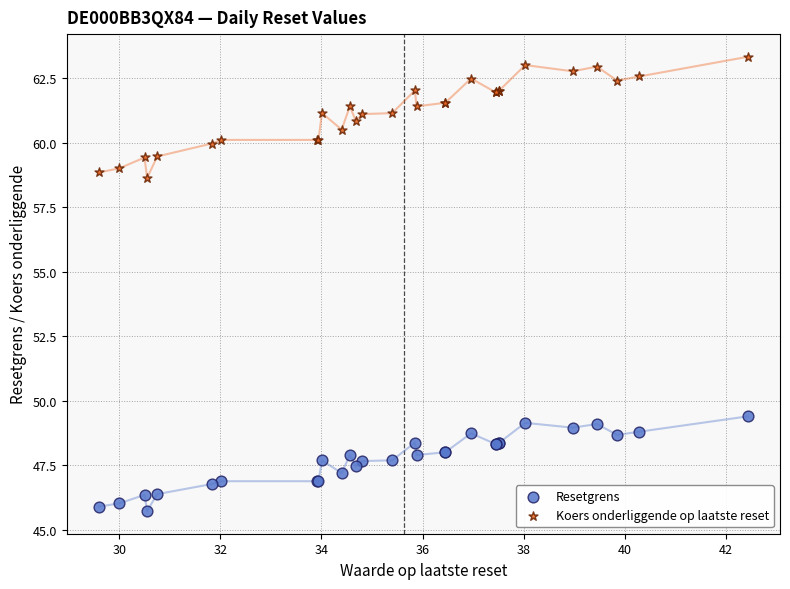

Which series contains the highest Y value?

Koers onderliggende op laatste reset